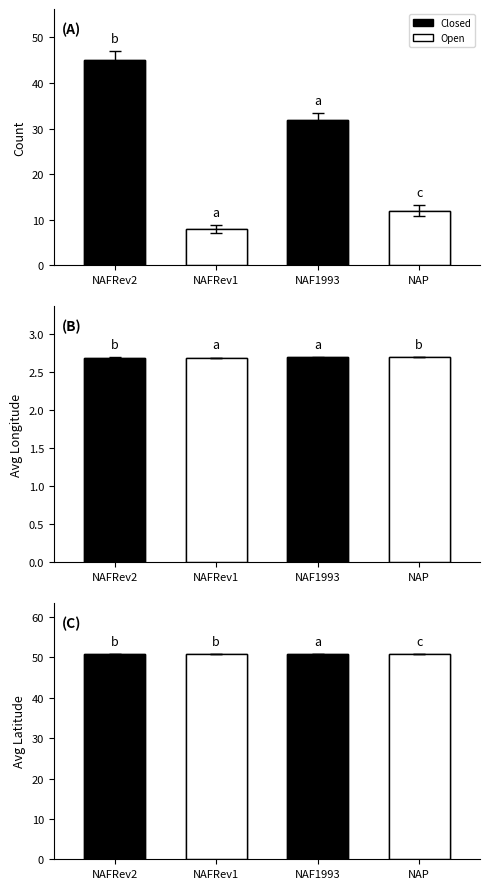

What position from the left is NAF1993?

3